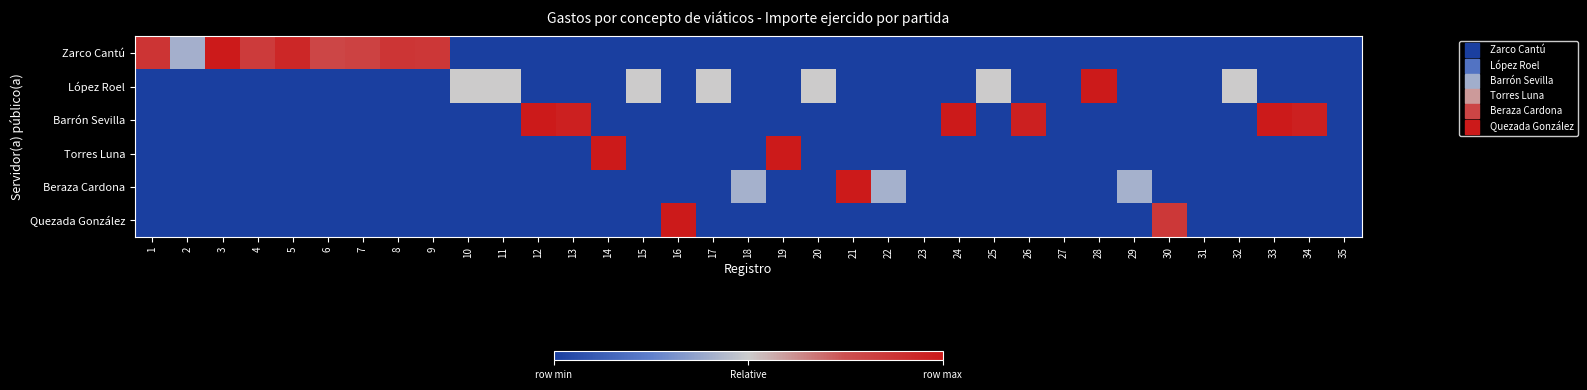

Between 24 and 19, which is larger?

24